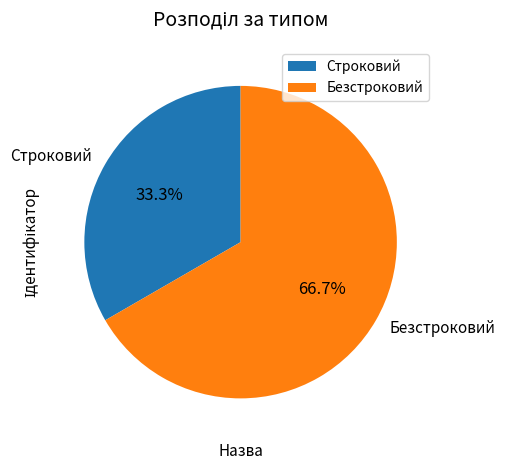

True or false: Безстроковий accounts for 67% of the total.

True